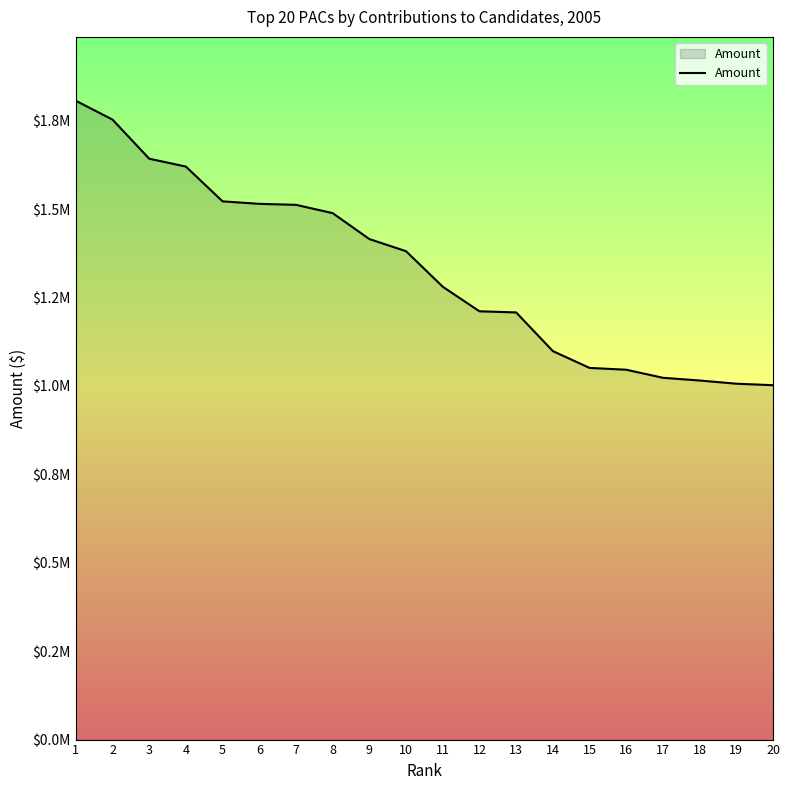

Does the chart display data point markers on the line(s)?

No